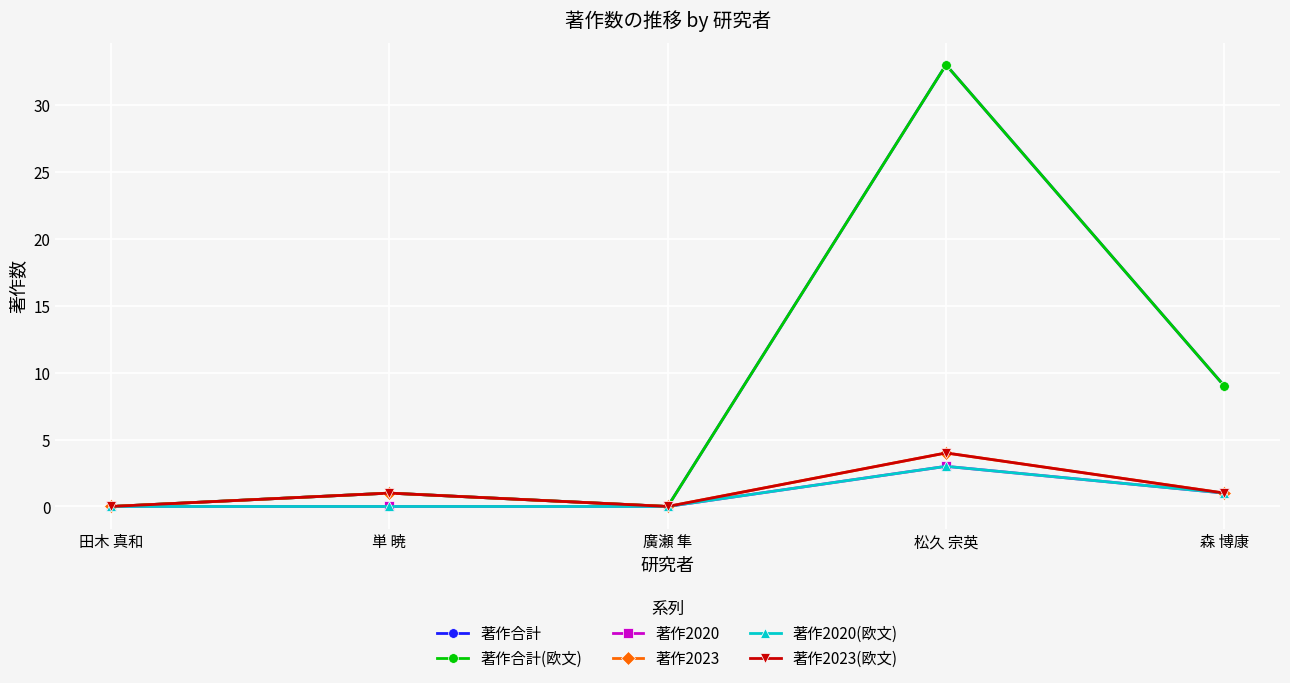

Does the chart have visible grid lines?

Yes